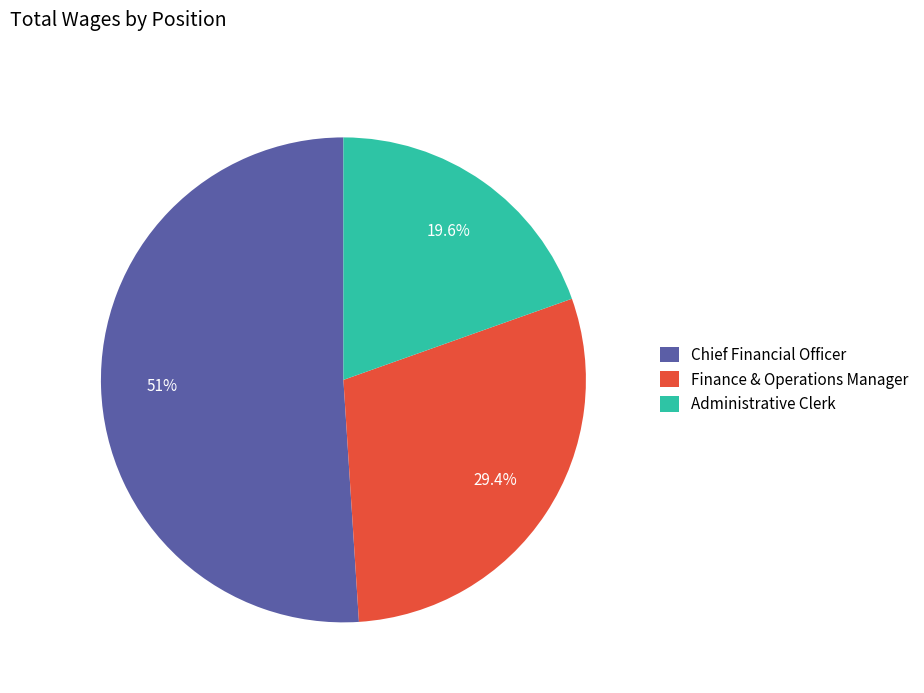

To the nearest percent, what is the average slice percentage?

33%